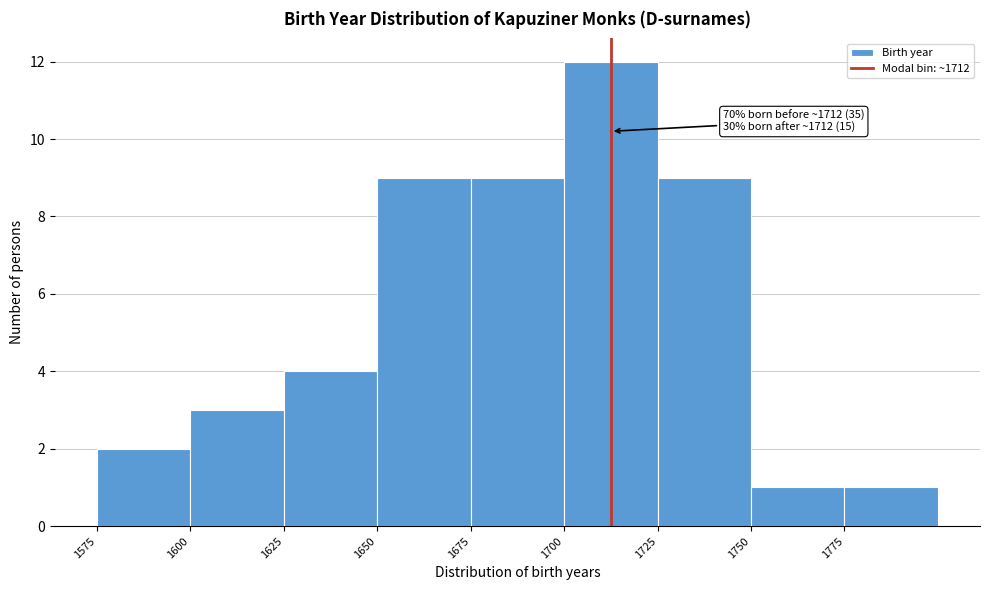

Over which range of the x-axis is the bar tallest?

1700 to 1725